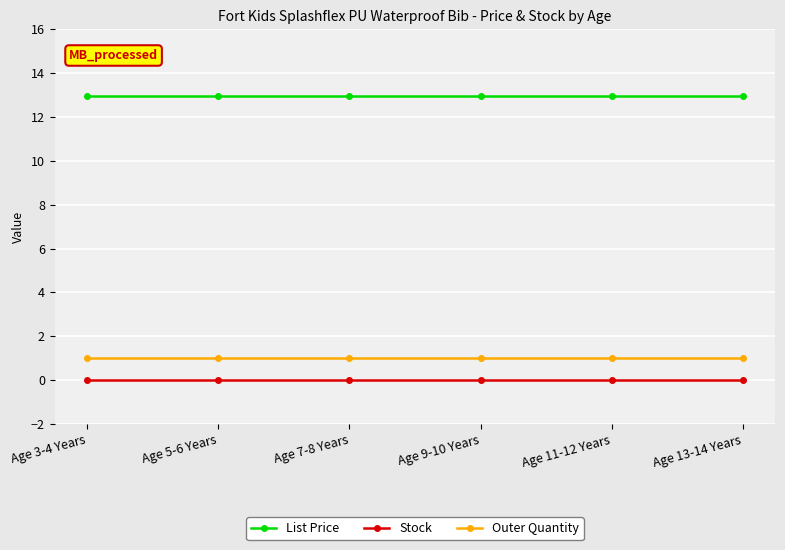

True or false: Stock and Outer Quantity cross at least once.

False